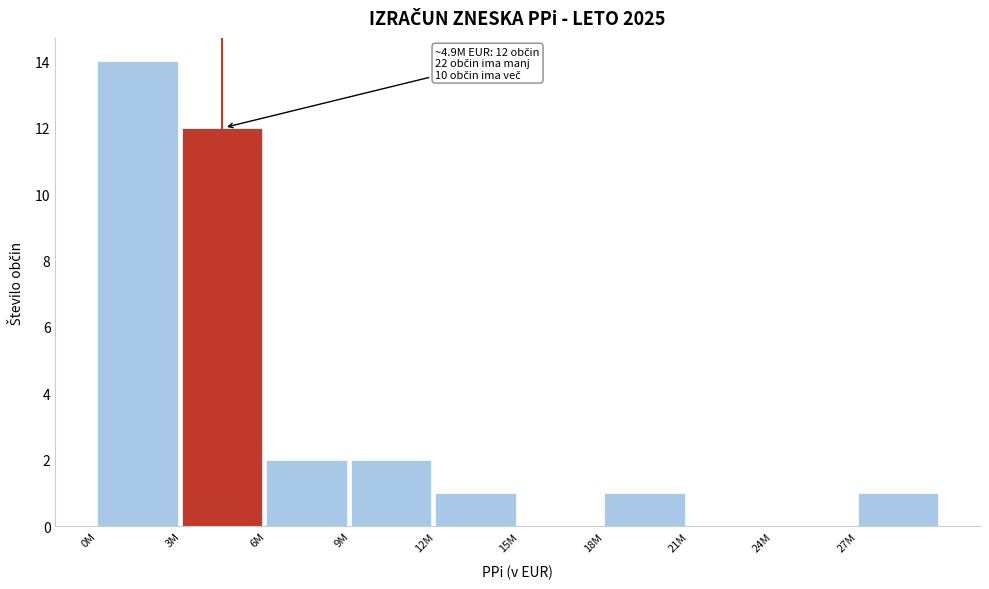

Reading left to right, extract all data points from this chart.

0M=14	3M=12	6M=2	9M=2	12M=1	15M=0	18M=1	21M=0	24M=0	27M=1